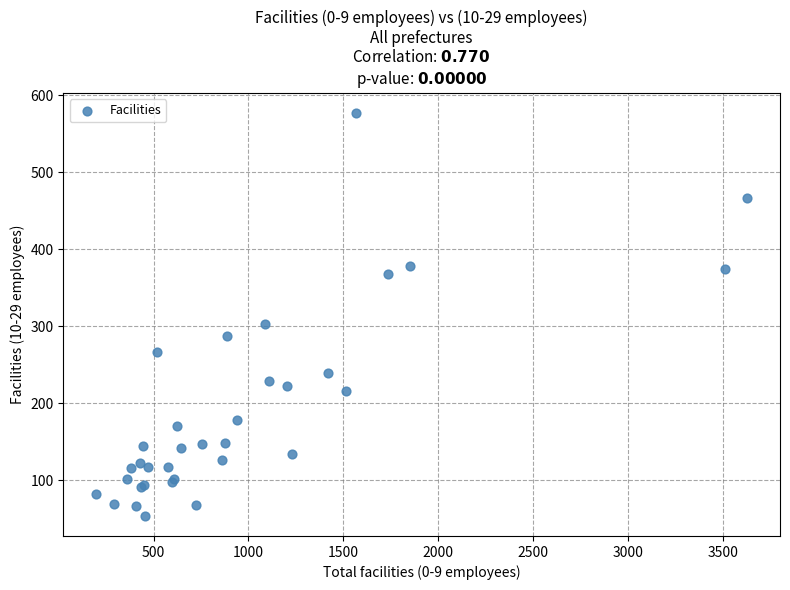

What Y value in the scatter plot is closest to 315?

303